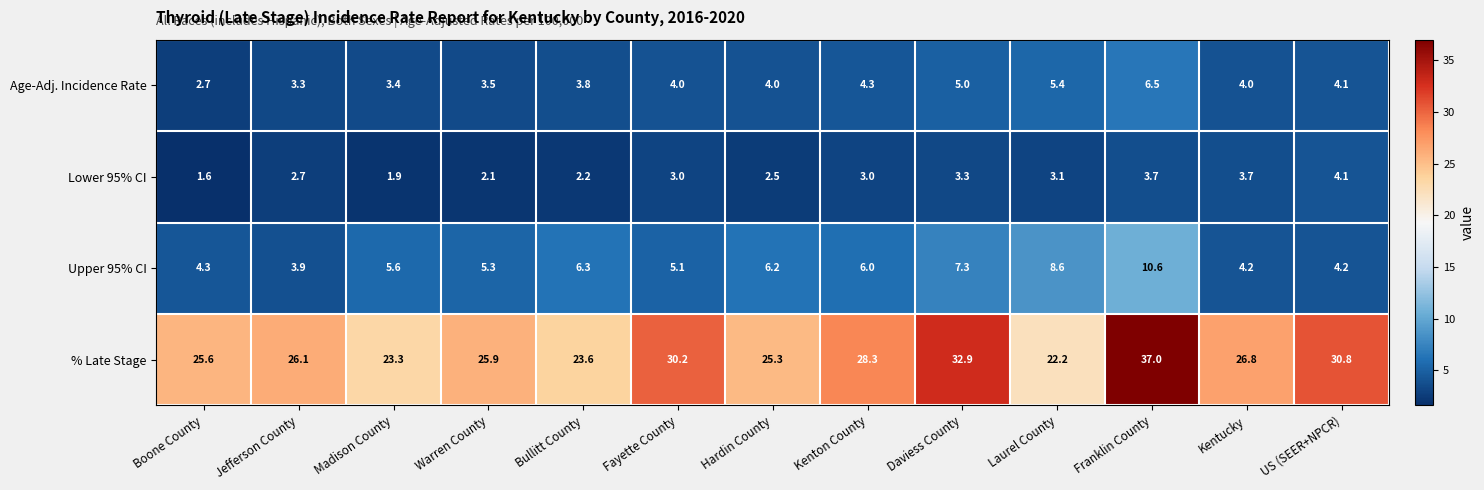

True or false: % Late Stage has a value of 66.3 at Franklin County.

False